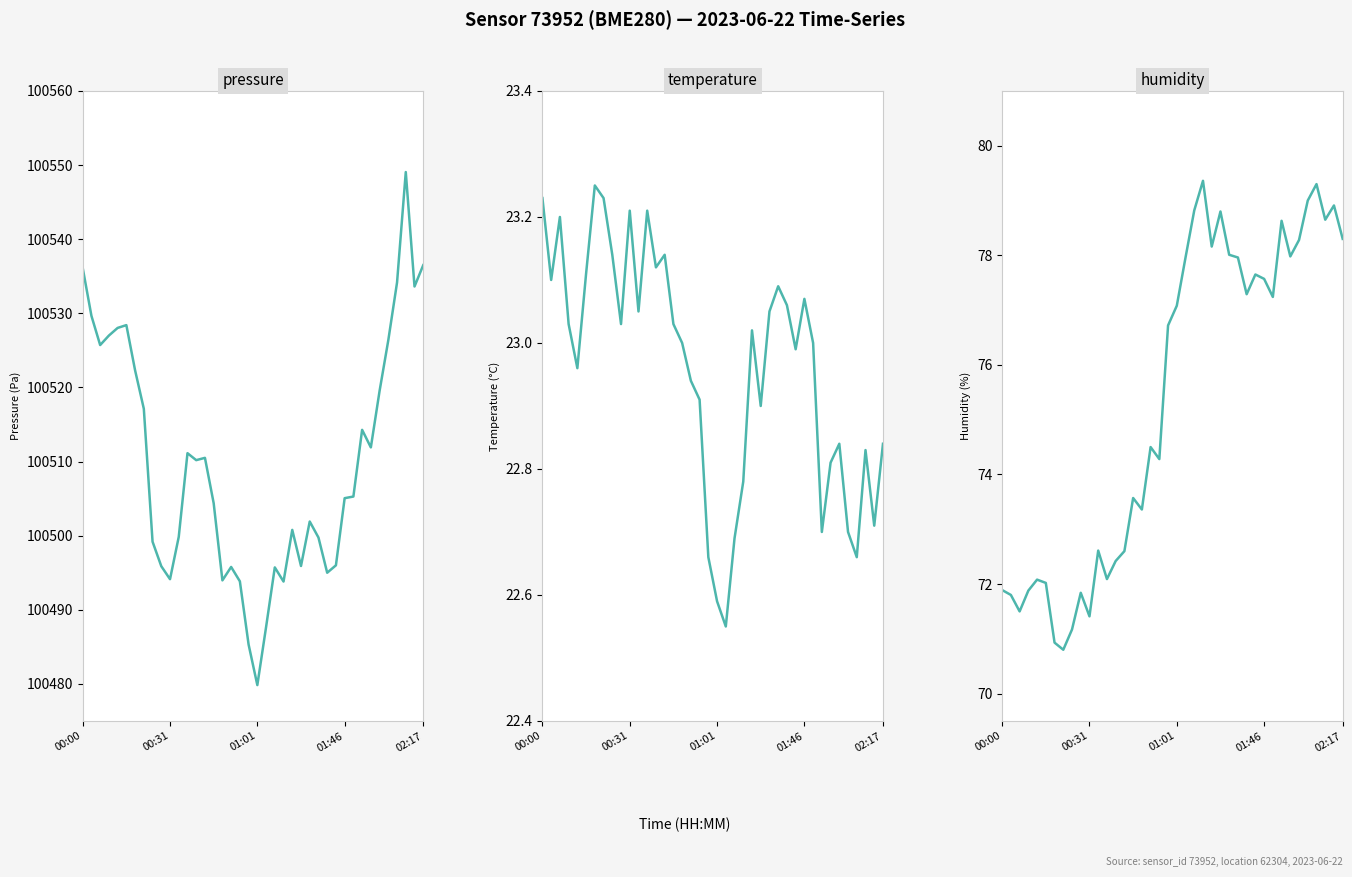

How many categories are shown in the chart?

40